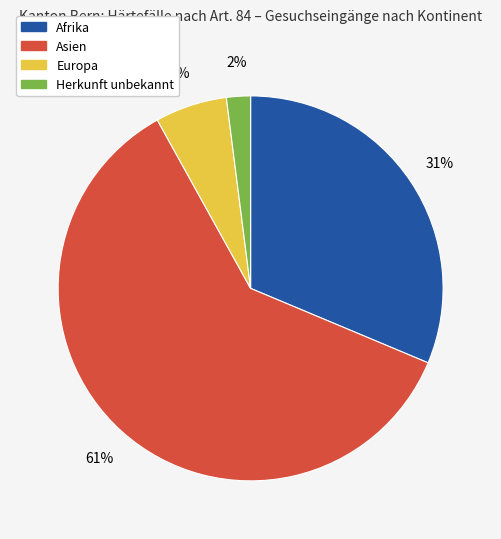

To the nearest percent, what portion does Afrika represent?

31%